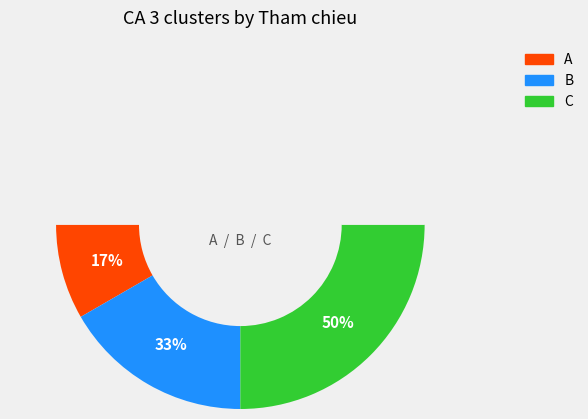

What is the ratio of the value at C to the value at A?

3.0